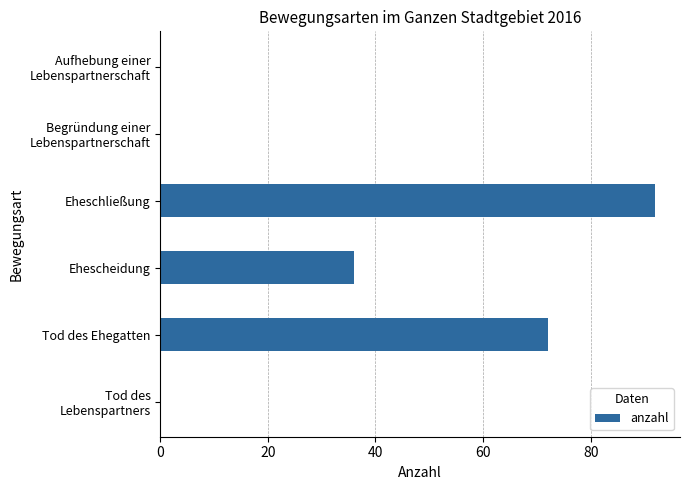

How many series are shown in this chart?

1